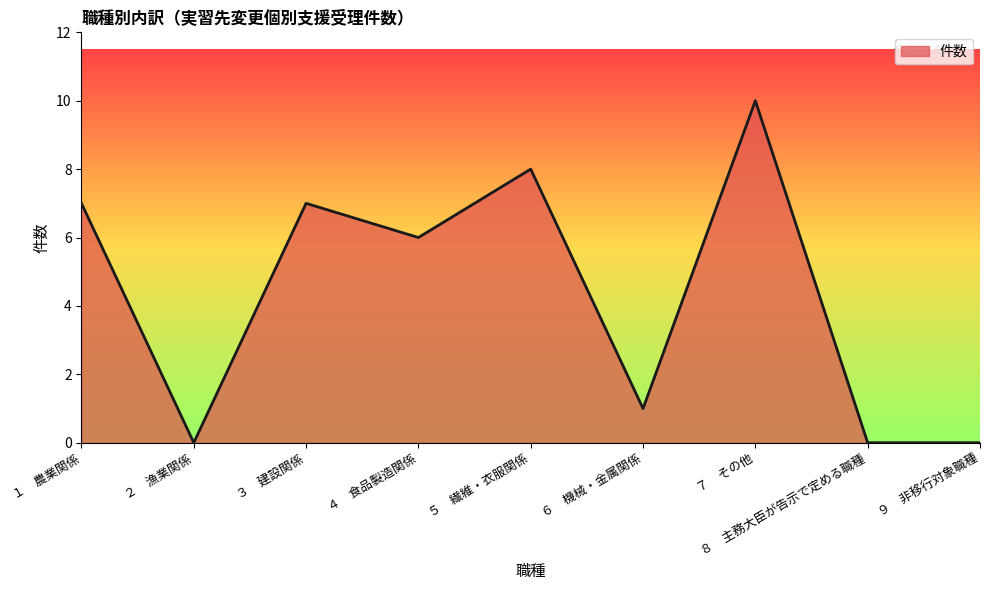

Which label corresponds to the largest value in the chart?

７　その他